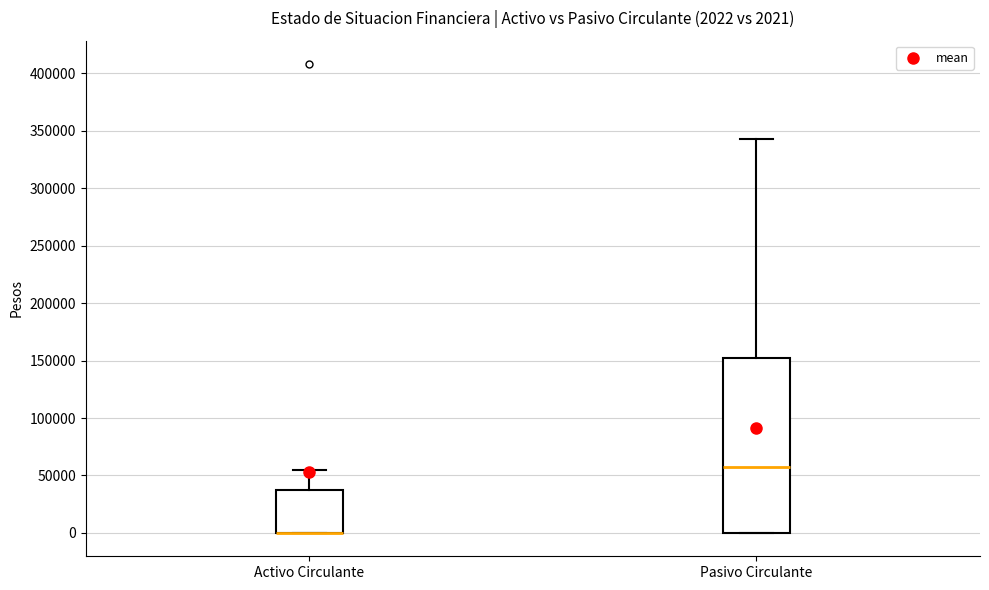

Which box is the tallest, from its lower edge to its upper edge?

Pasivo Circulante